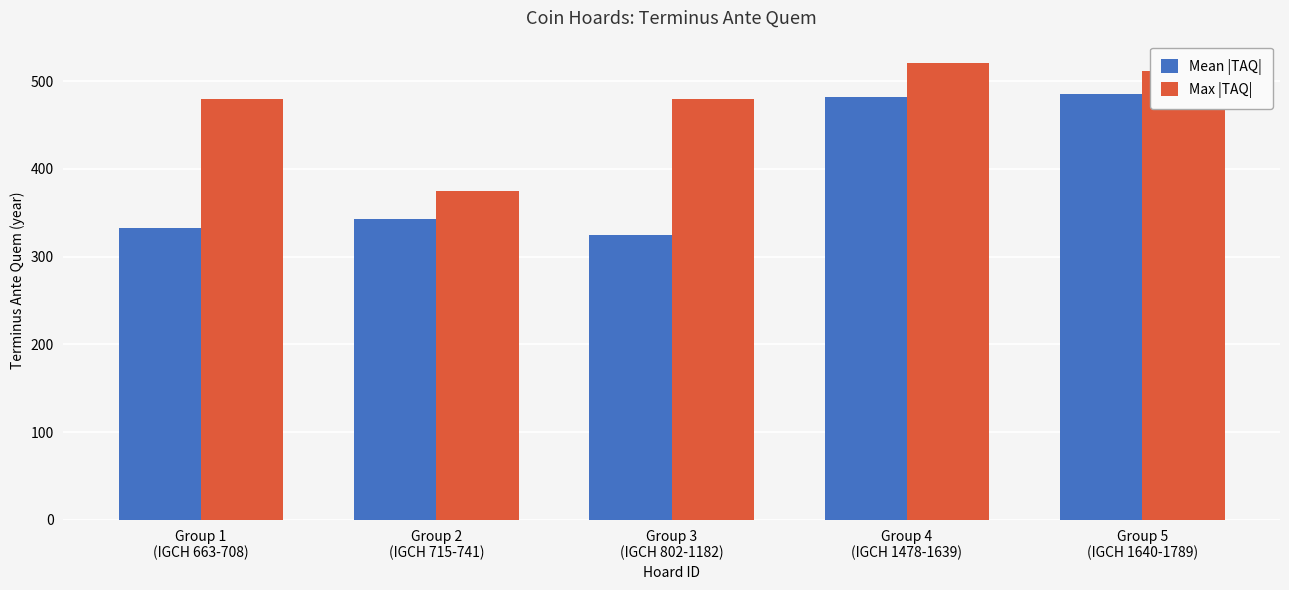

Which label corresponds to the smallest value in the chart?

Group 3
(IGCH 802-1182)